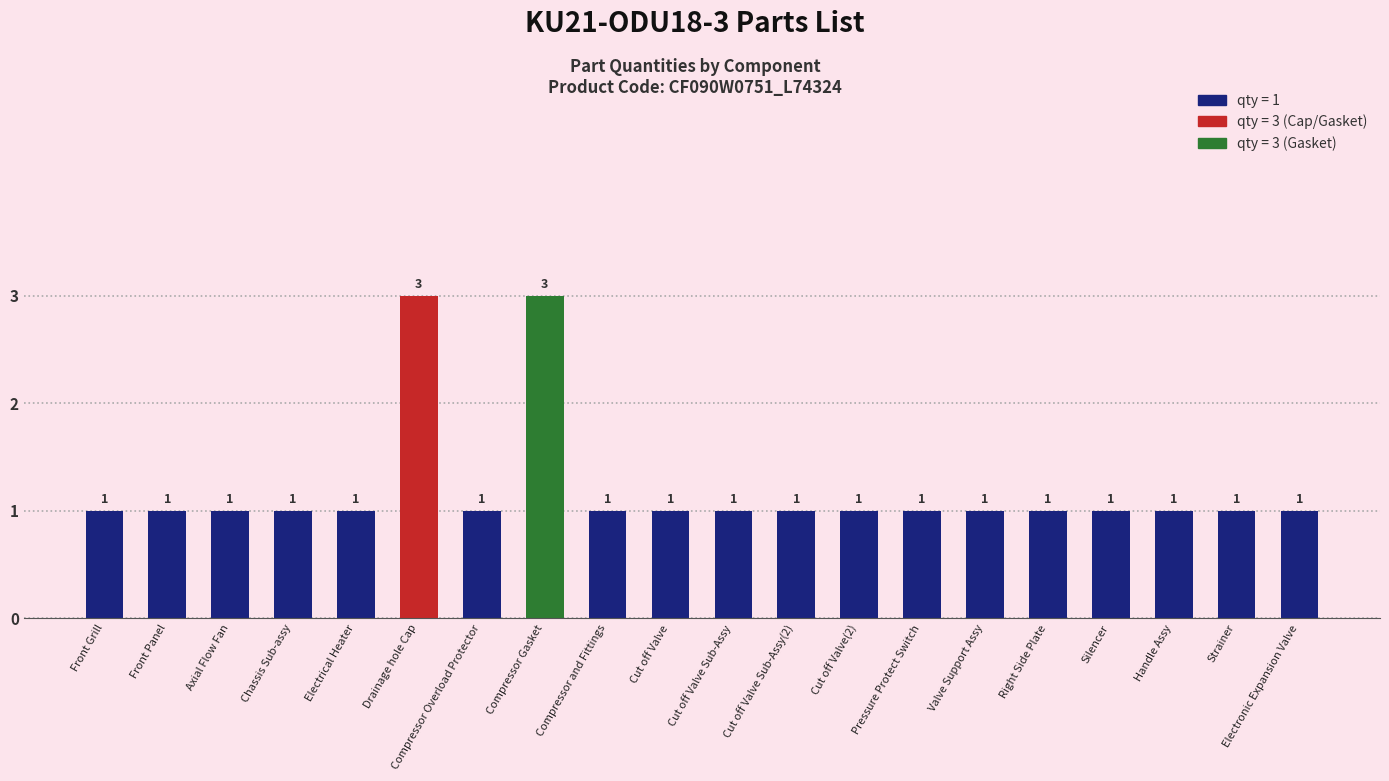

What is the ratio of the value at Compressor and Fittings to the value at Handle Assy?

1.0